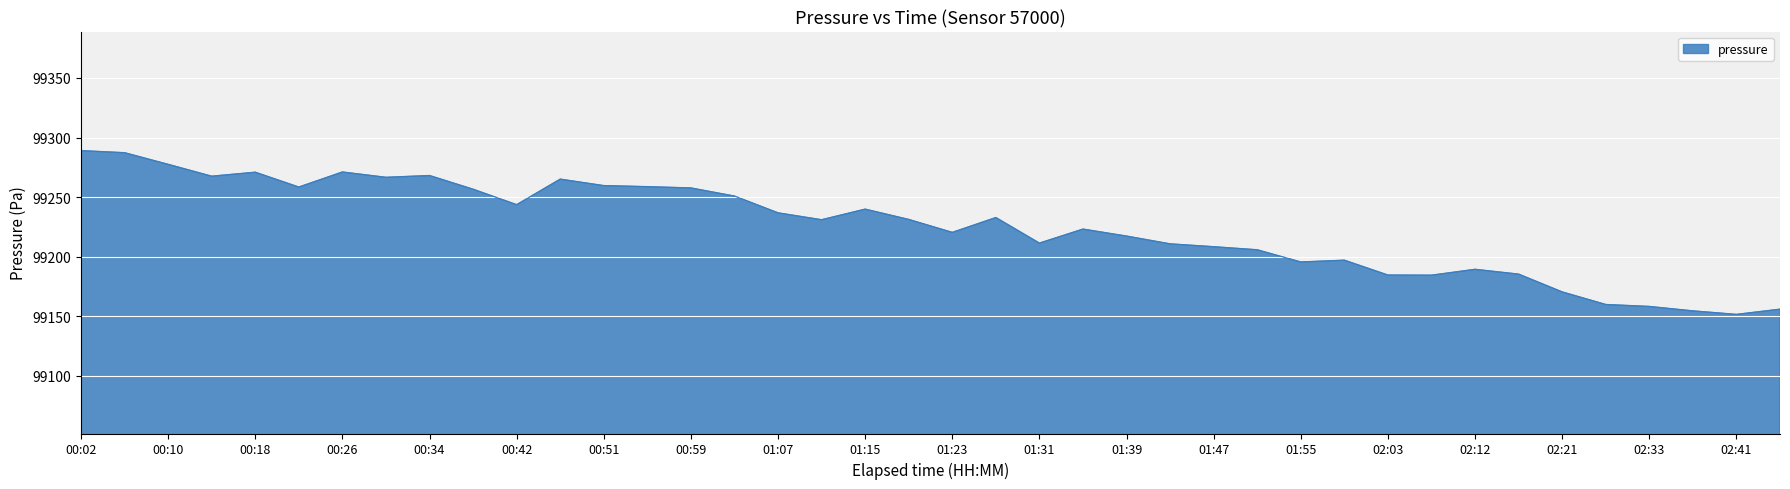

What is the greatest value displayed?

99289.0